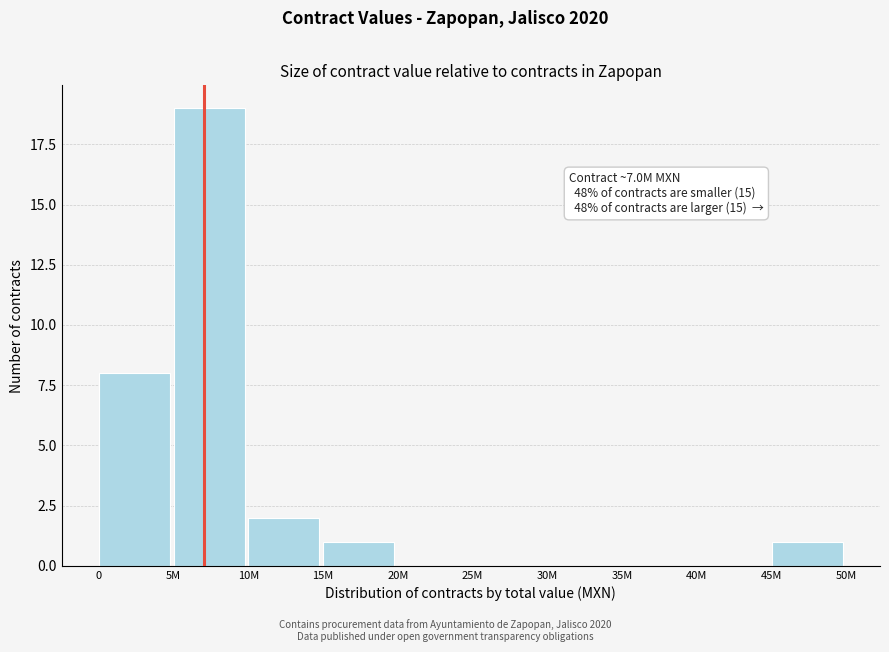

Reading right to left, list all the values displayed in this chart.

45M=1	40M=0	35M=0	30M=0	25M=0	20M=0	15M=1	10M=2	5M=19	0=8